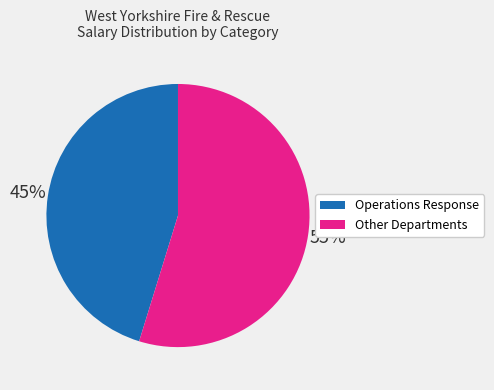

Is there a majority slice in this chart?

Yes